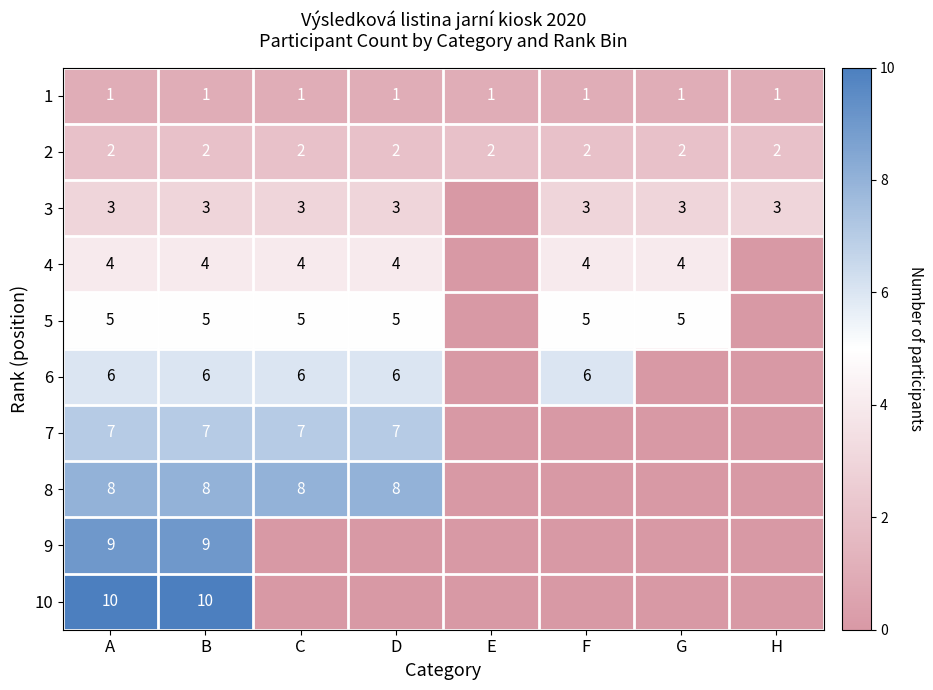

Is the value of 6 at D greater than the value of 1 at D?

Yes